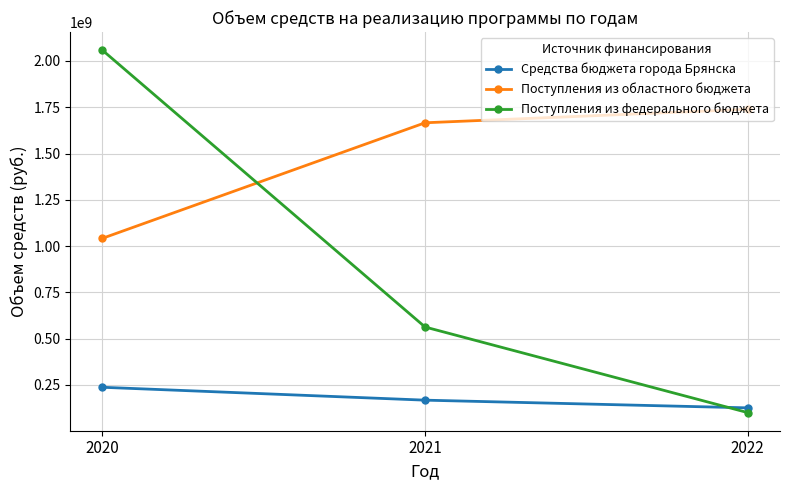

What are all the series names shown in the legend?

Средства бюджета города Брянска, Поступления из областного бюджета, Поступления из федерального бюджета